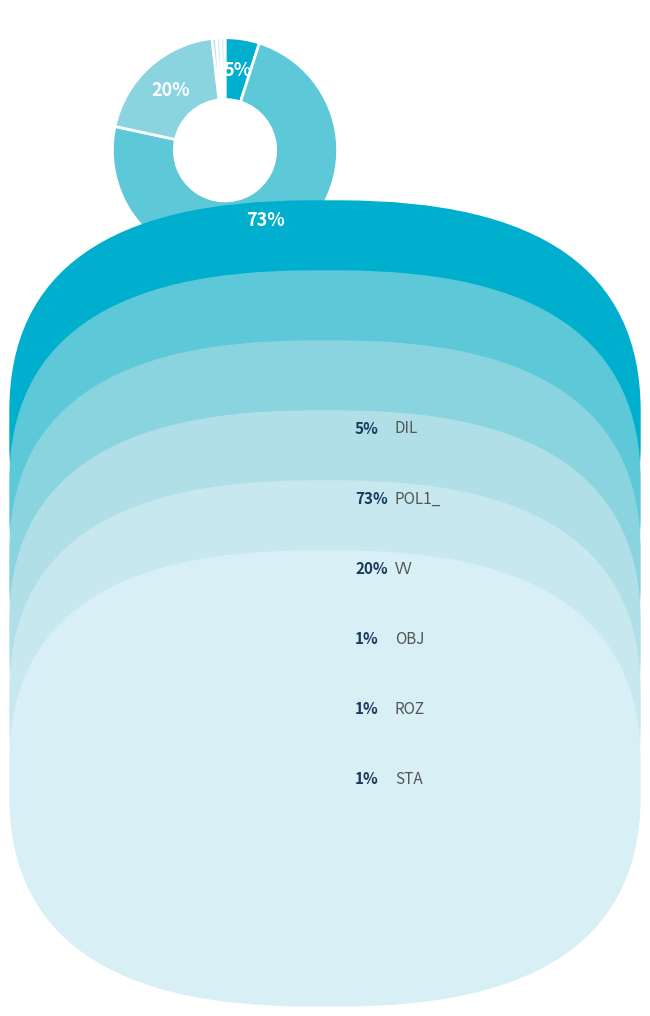

How many slices are in this pie chart?

6